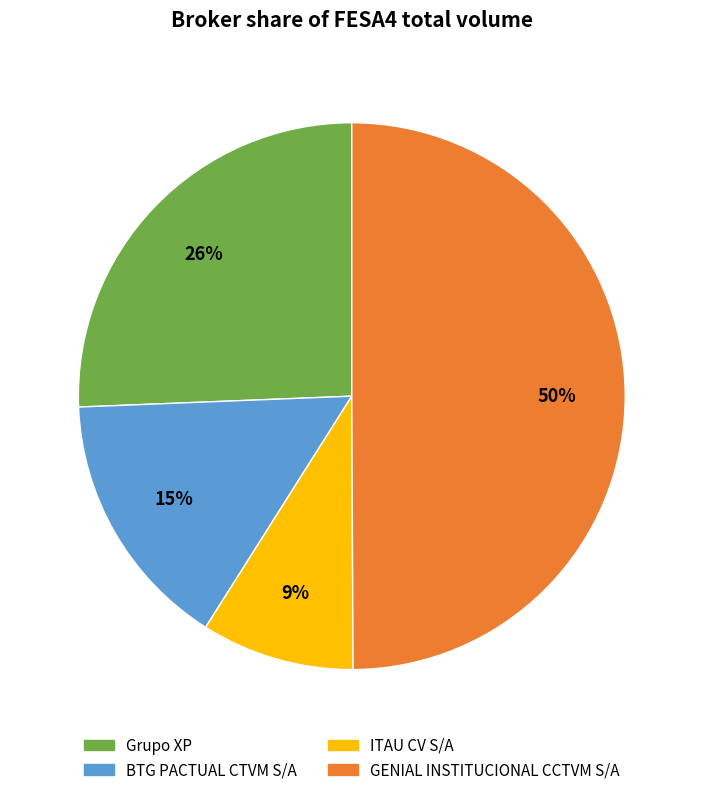

To the nearest percent, what portion does ITAU CV S/A represent?

9%